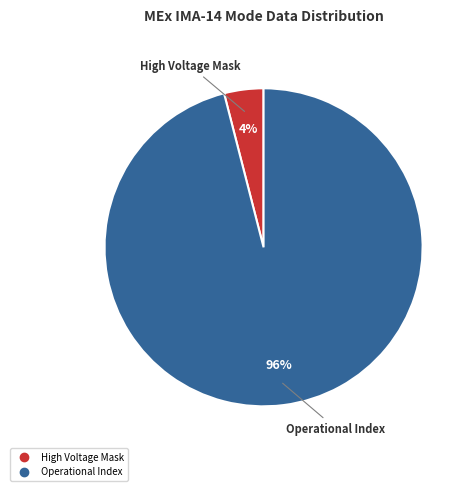

To the nearest percent, what is the difference between the largest and smallest slice percentages?

92%